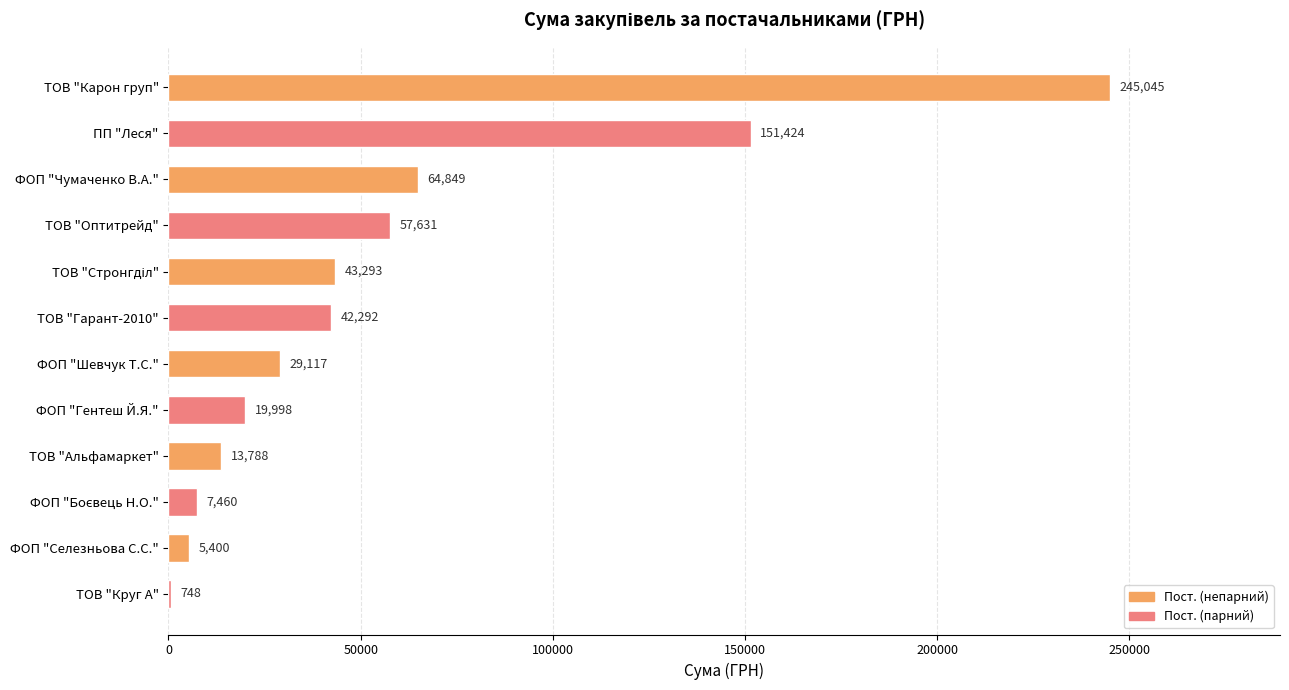

What is the greatest value displayed?

245045.2